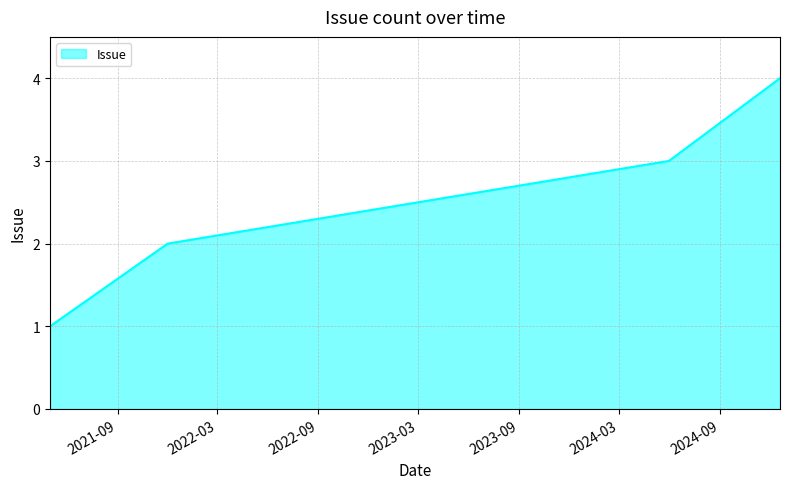

What is the sum of all values?

10